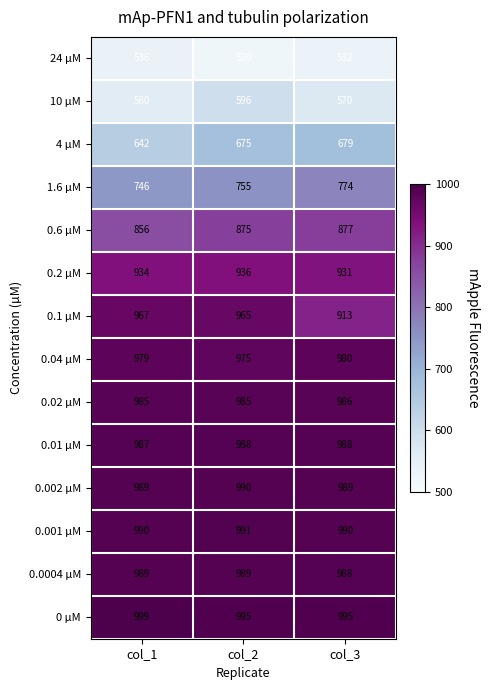

The 0 µM series shows 995 at col_2. True or false?

True